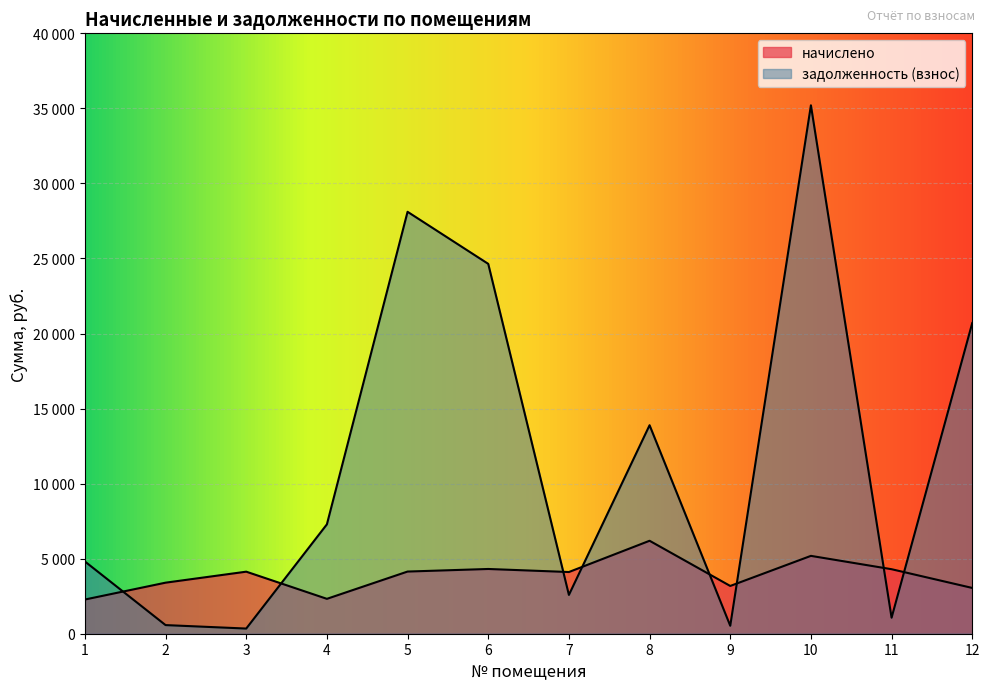

Reading right to left, extract all data points from this chart.

начислено: 12=3049.8	11=4297.8	10=5187.0	9=3182.4	8=6193.2	7=4110.6	6=4313.4	5=4141.8	4=2324.4	3=4134.0	2=3400.8	1=2277.6
задолженность (взнос): 12=20698.8	11=1067.3	10=35203.9	9=530.4	8=13891.3	7=2585.7	6=24641.8	5=28110.2	4=7288.6	3=344.5	2=575.1	1=4813.6